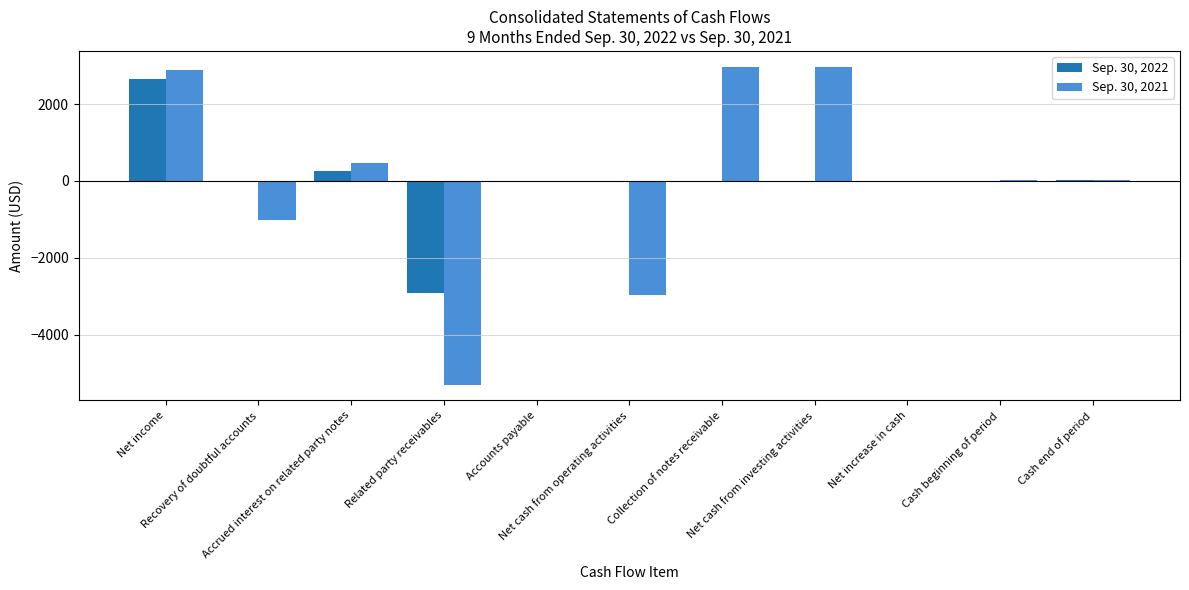

At which label is Sep. 30, 2021 closest to -1165?

Recovery of doubtful accounts